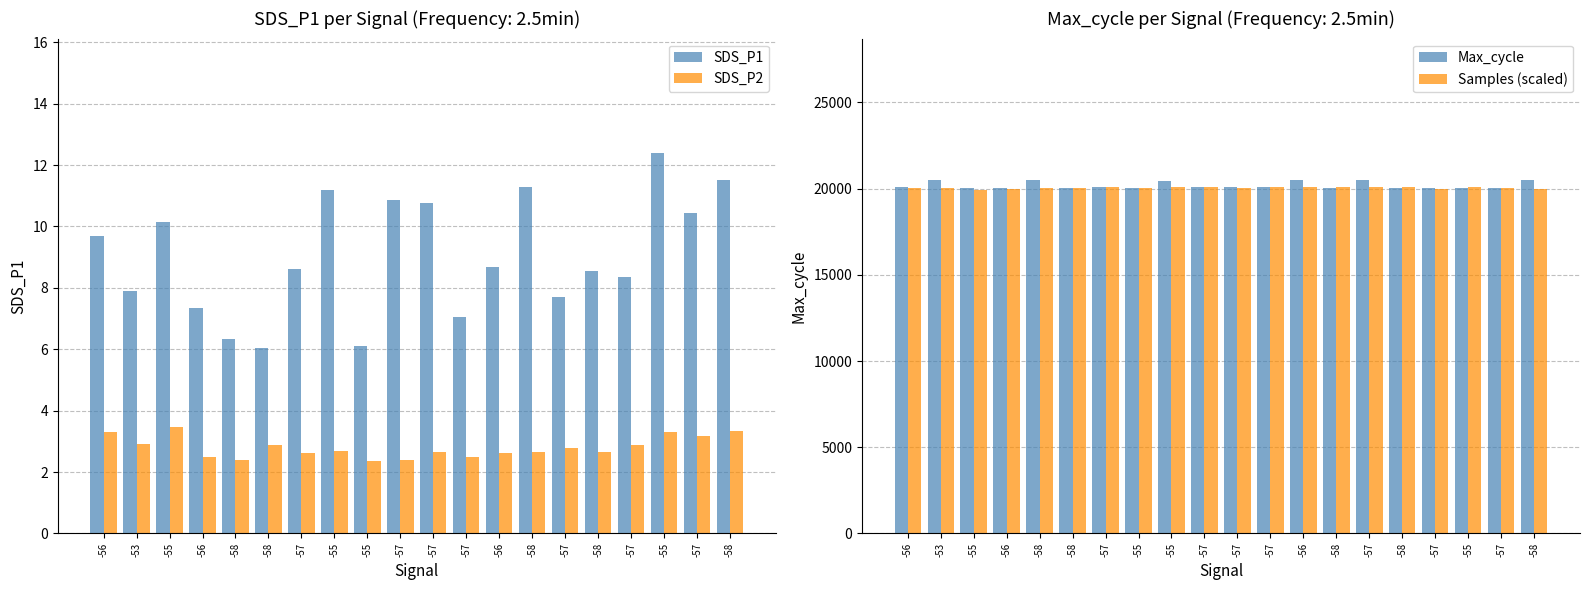

The Max_cycle series shows 32582.0 at -58. True or false?

False